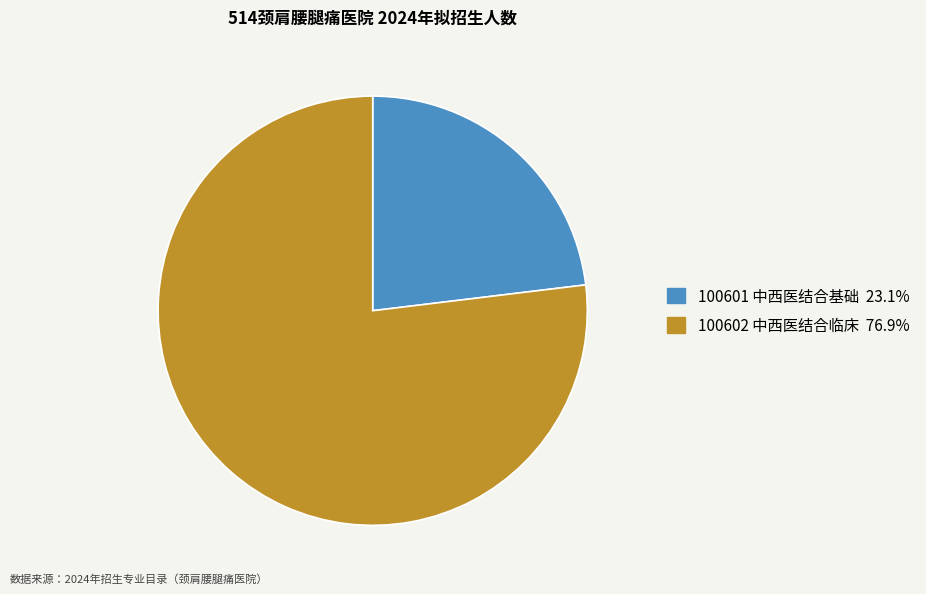

True or false: 100602 中西医结合临床 accounts for 77% of the total.

True